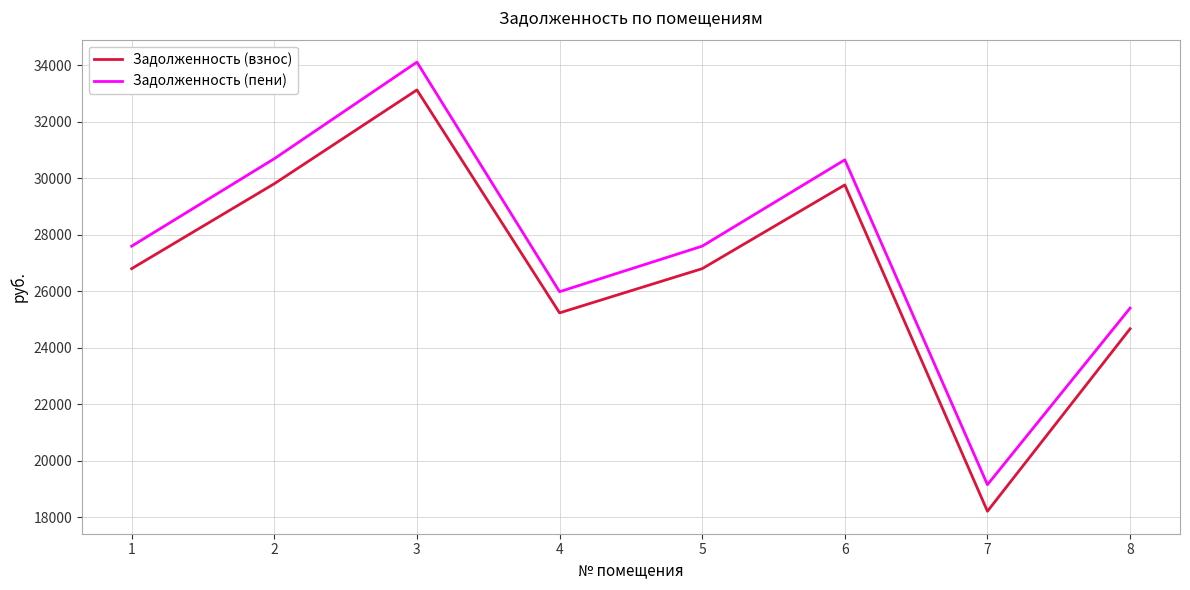

At which label is Задолженность (пени) closest to 26631?

4